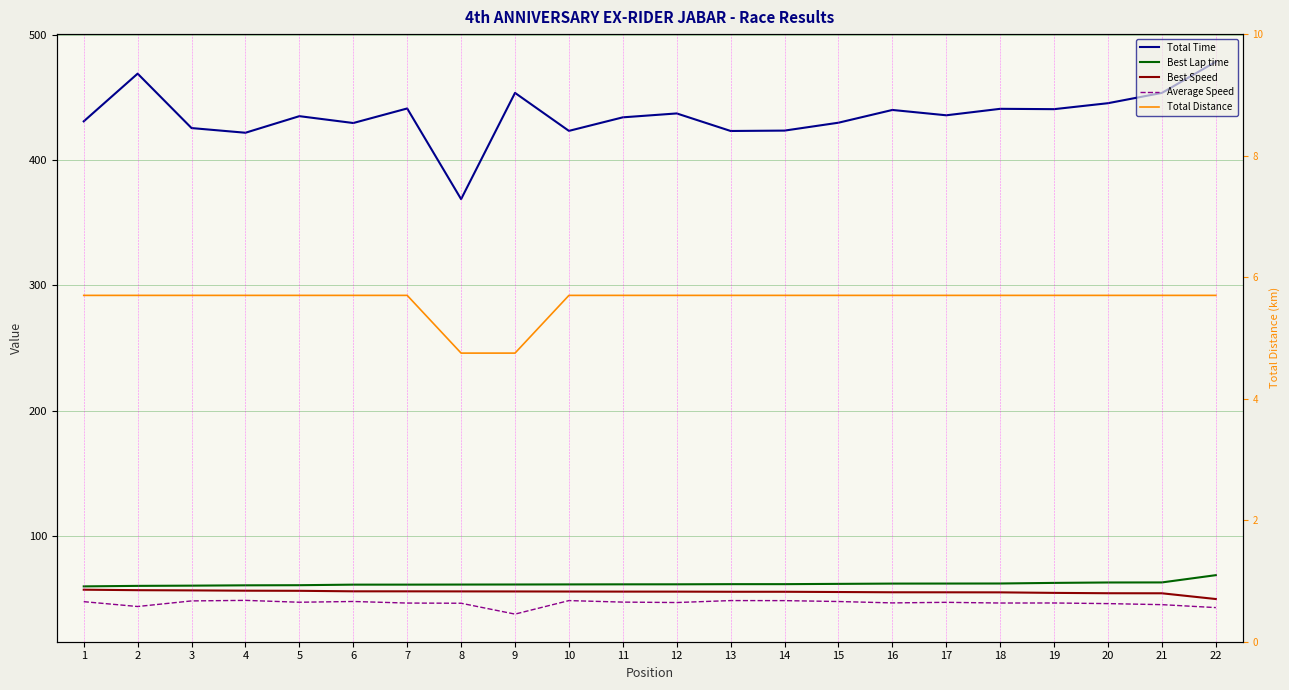

Is the value of Average Speed at 10 greater than the value of Total Distance at 20?

Yes